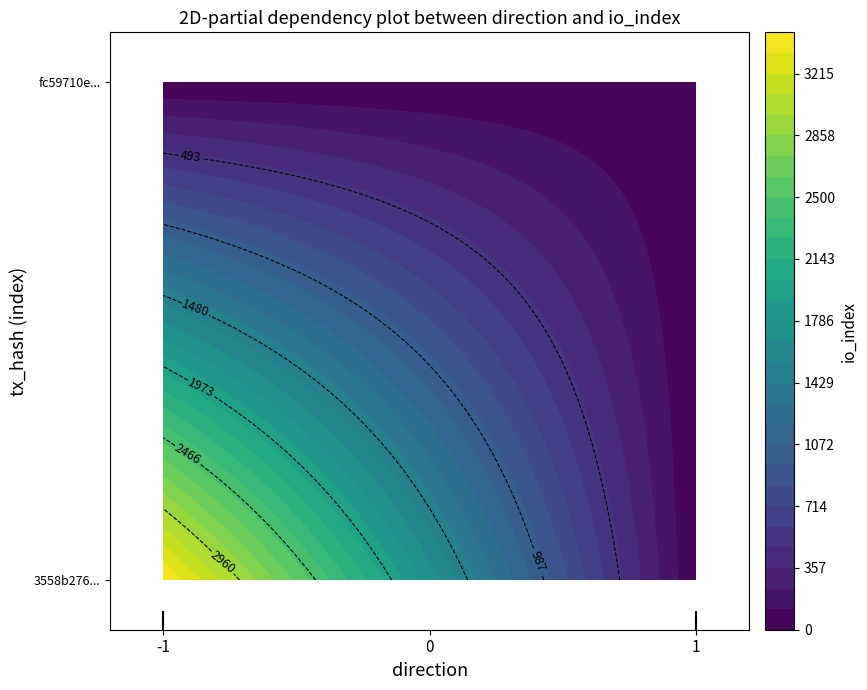

At how many categories does at least one series exceed 5?

1